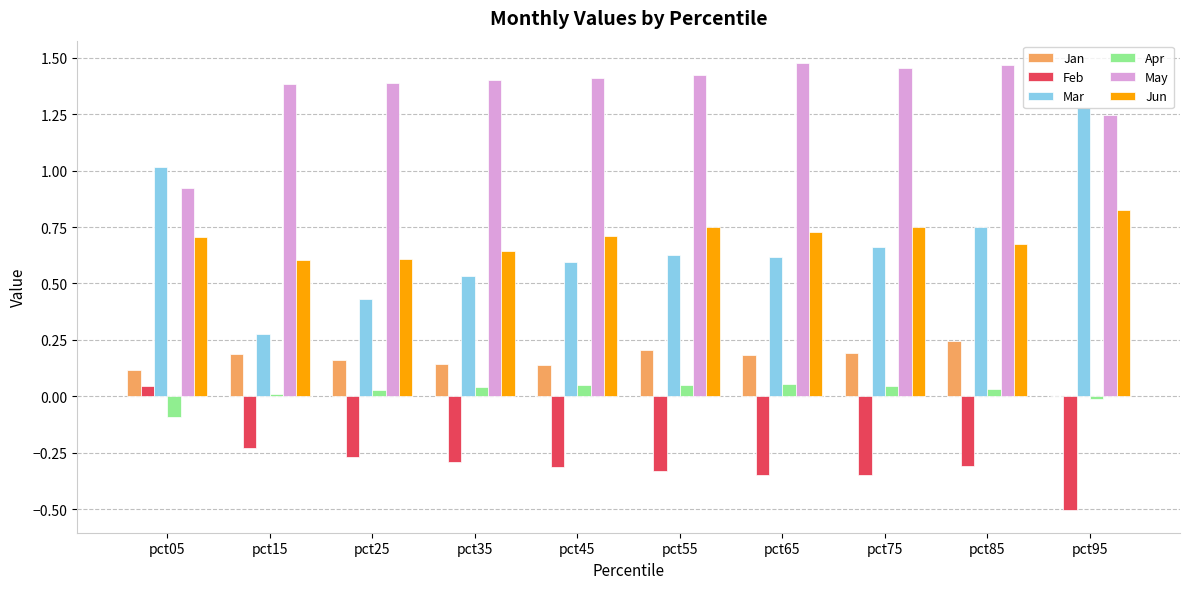

What is the sum of all May values?

13.6